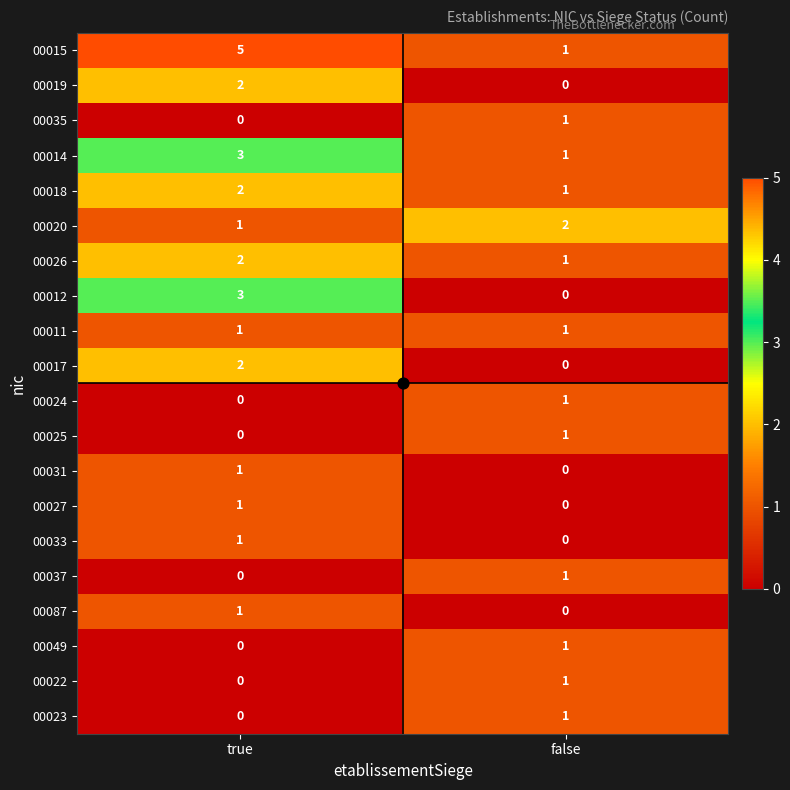

At which label is 00031 closest to 0?

false